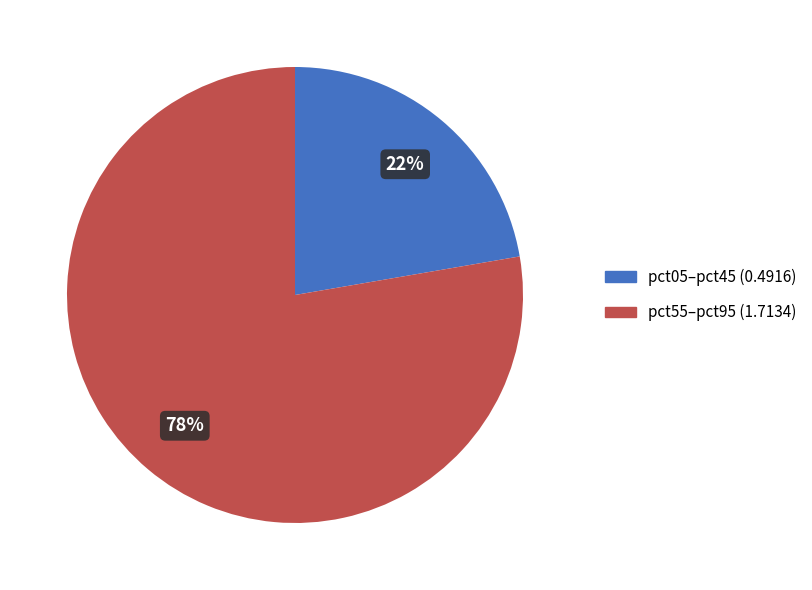

Is there any slice that represents more than half of the pie?

Yes